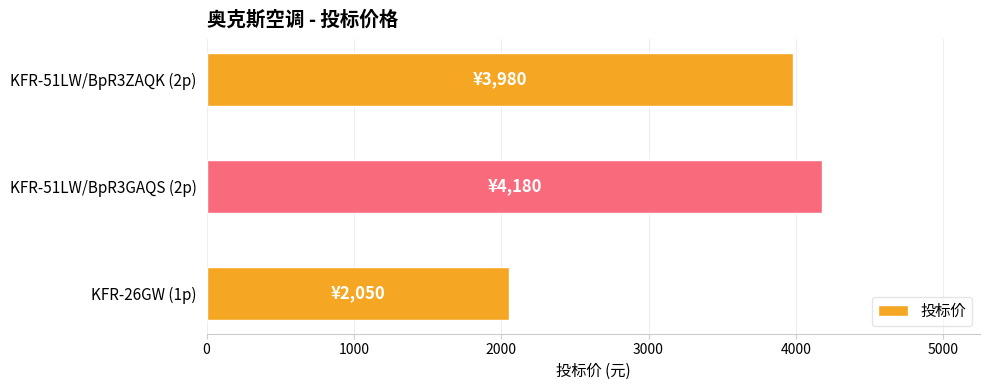

Which has a higher value, KFR-51LW/BpR3ZAQK (2p) or KFR-26GW (1p)?

KFR-51LW/BpR3ZAQK (2p)